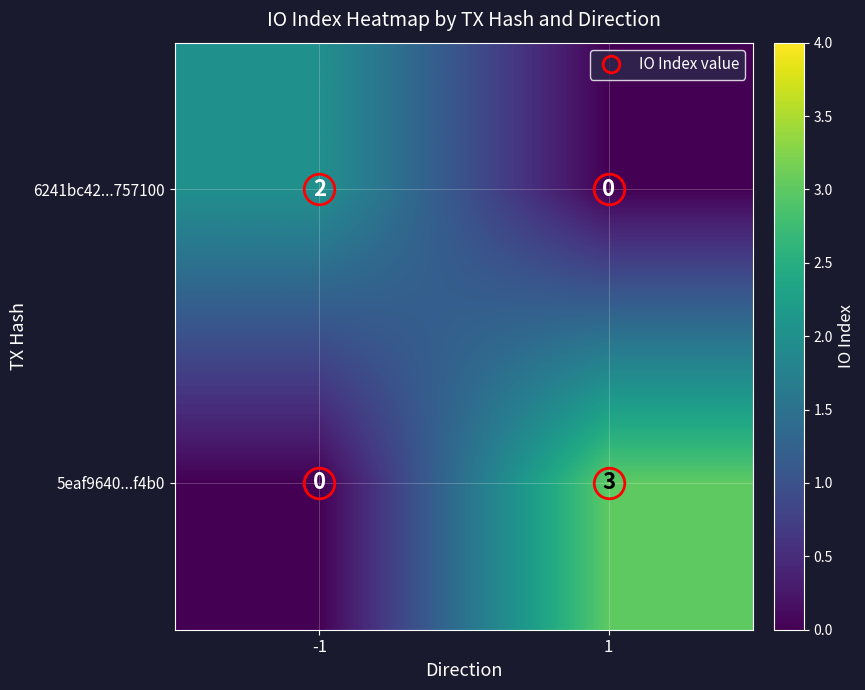

What value does the 5eaf9640...f4b0 series have at 1?

3